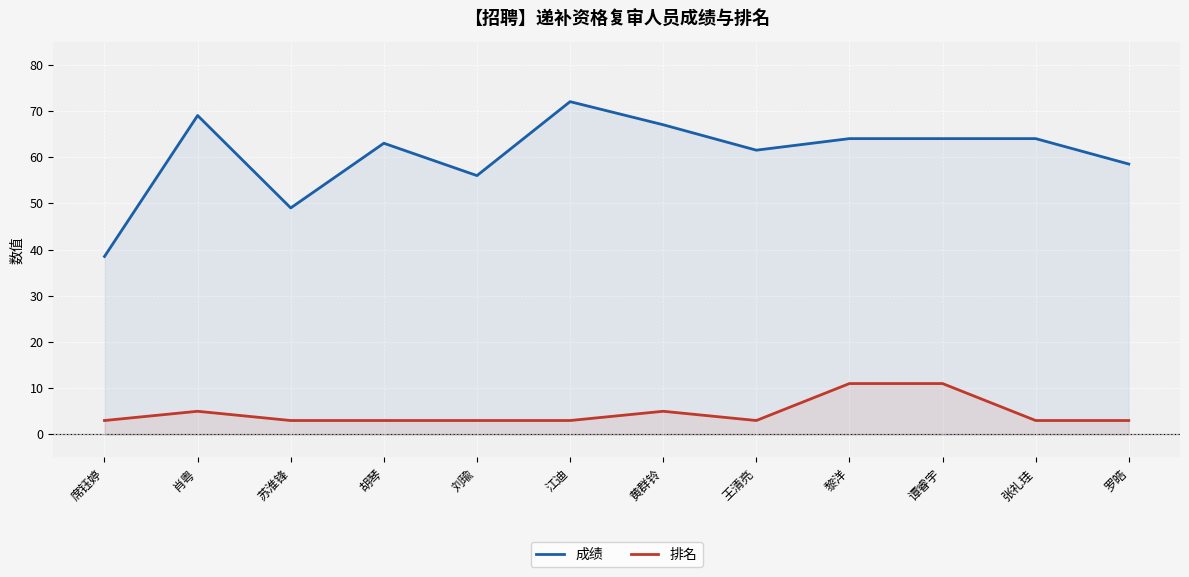

Where is 排名 nearest to the value 7?

肖粤